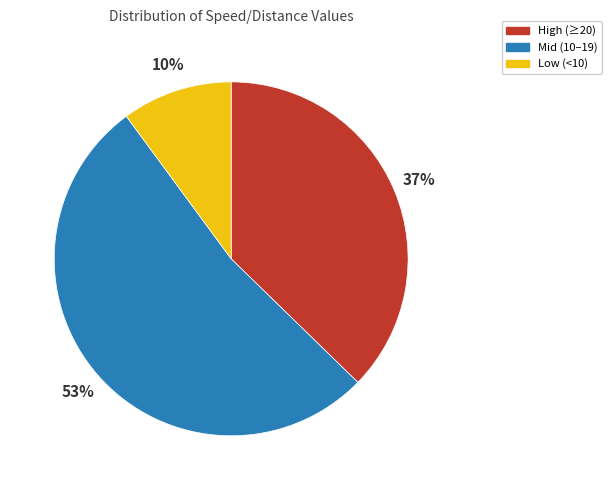

The High (≥20) slice represents 49% of the pie. True or false?

False